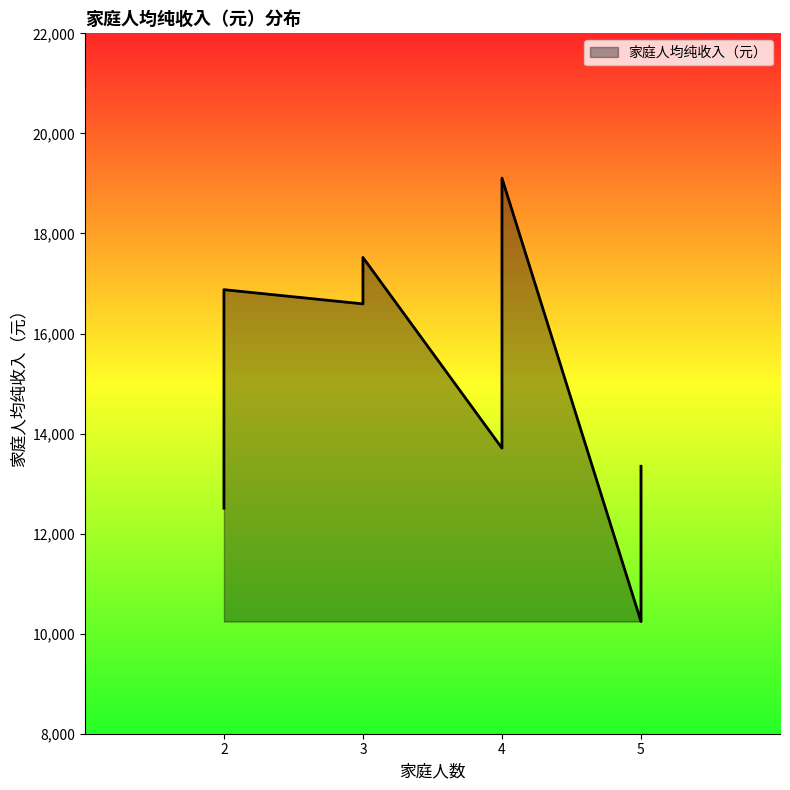

The chart shows a value of 3179.0 at 8. True or false?

False